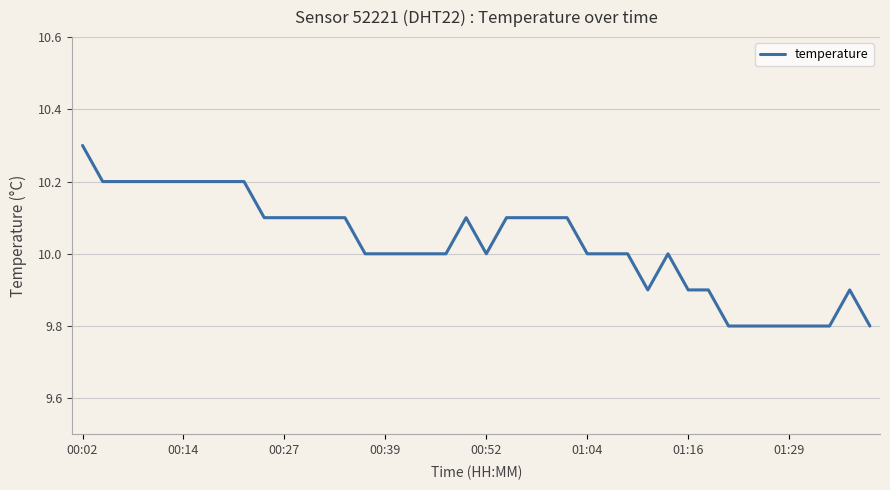

What is the average value?

10.0